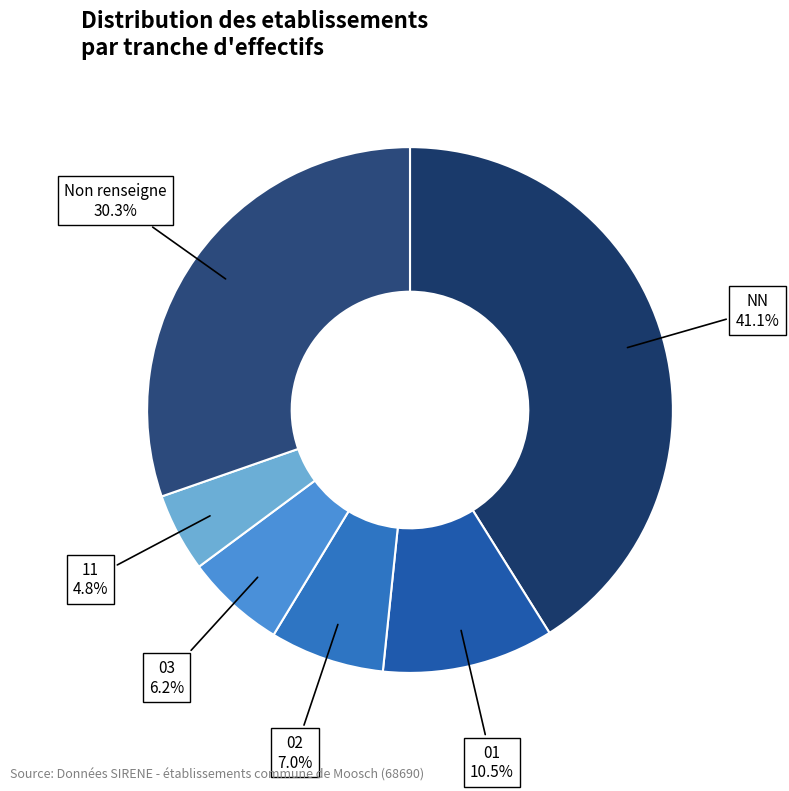

Is it true that NN is 56% of the pie?

False